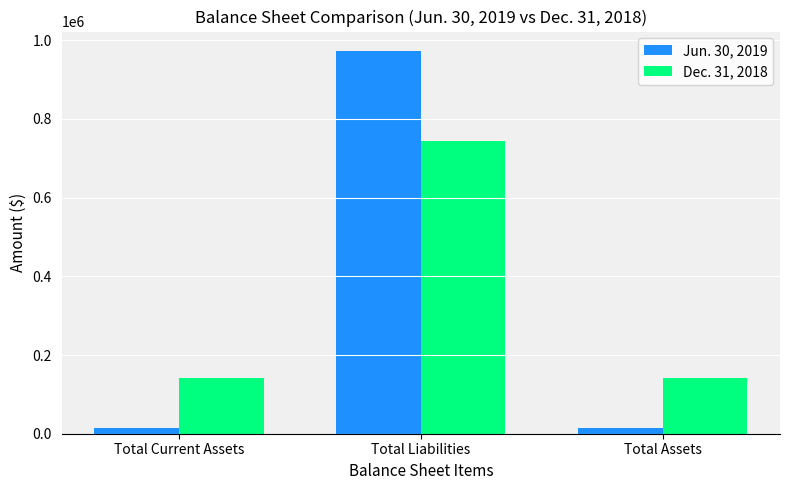

What value does the Dec. 31, 2018 series have at Total Current Assets, to the nearest 50?

141700